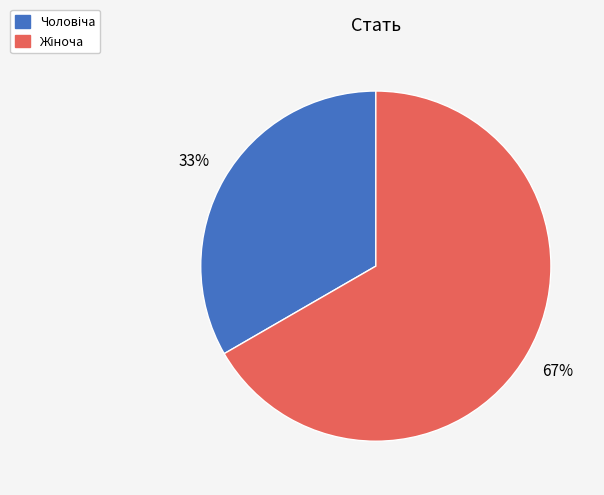

Does any single category account for the majority?

Yes